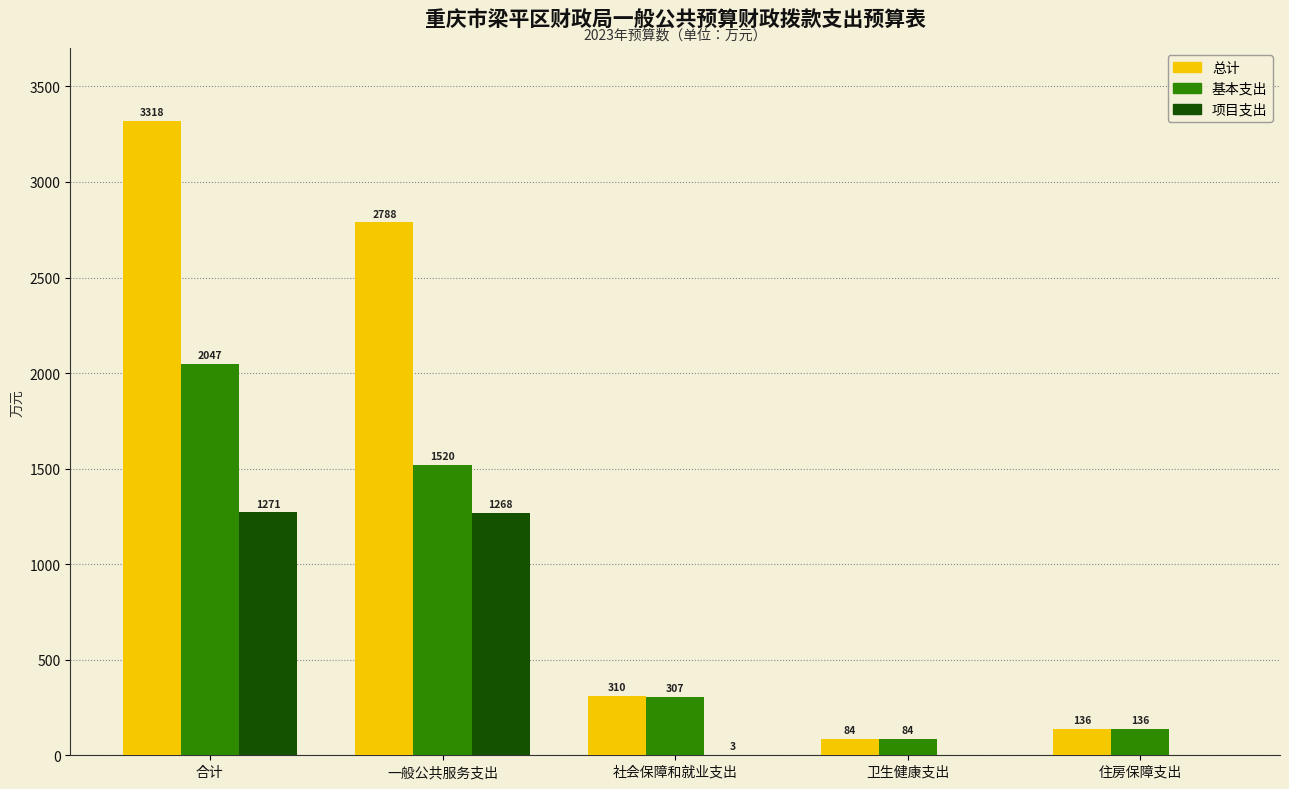

Is the value of 总计 at 卫生健康支出 greater than the value of 基本支出 at 合计?

No